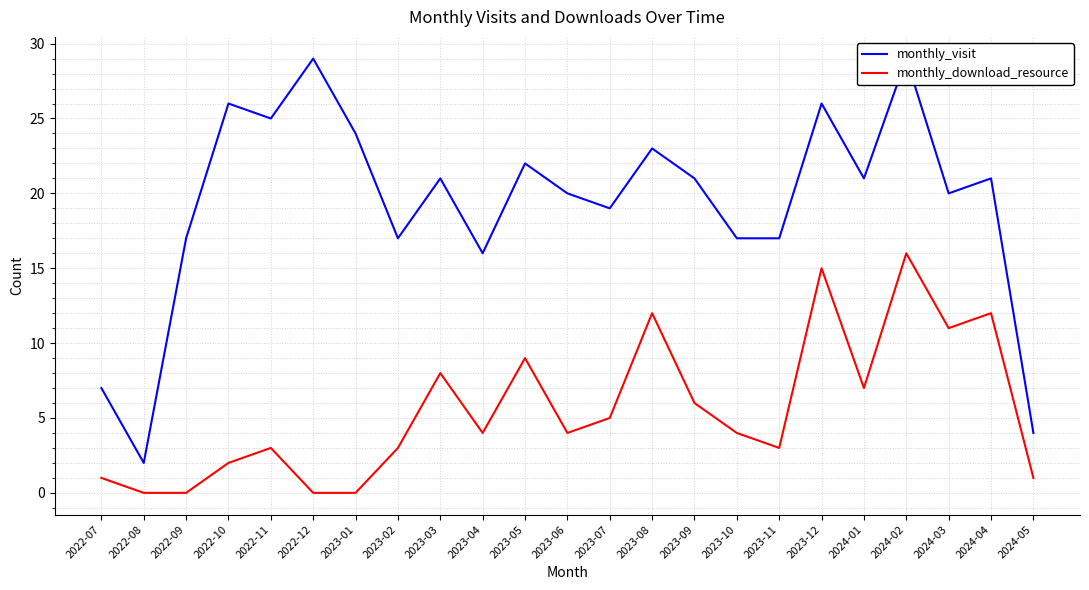

Between 2023-03 and 2023-01, which is larger?

2023-01